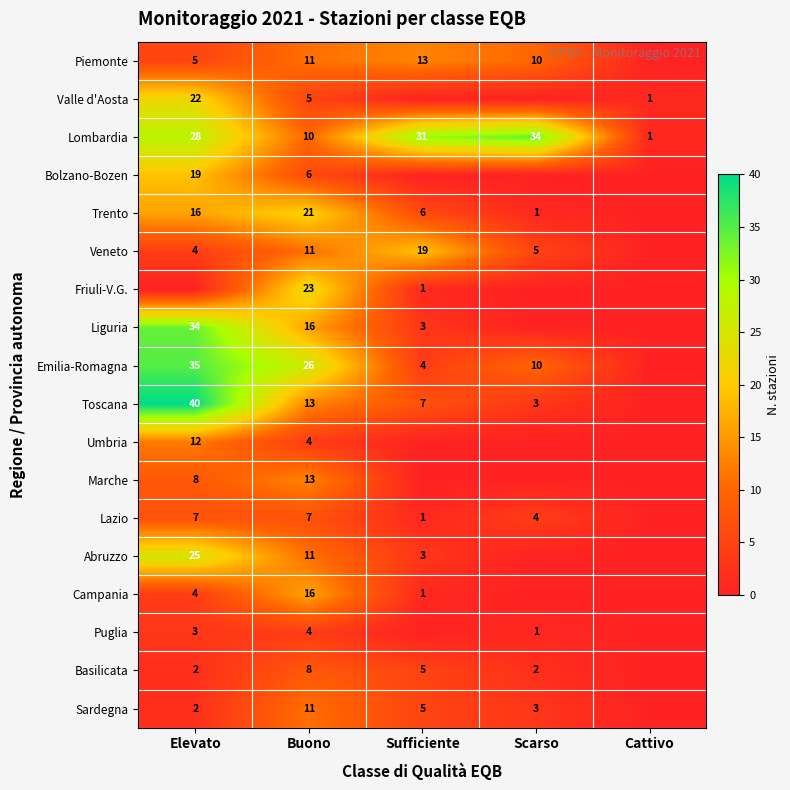

What is the average value of the Lombardia series?

21